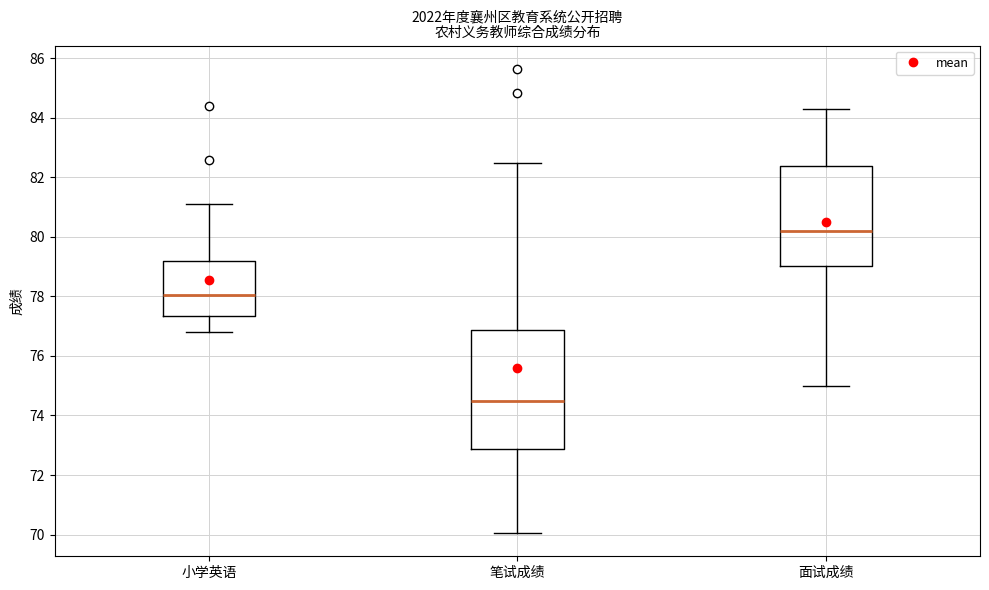

Which box's median line is the highest?

面试成绩